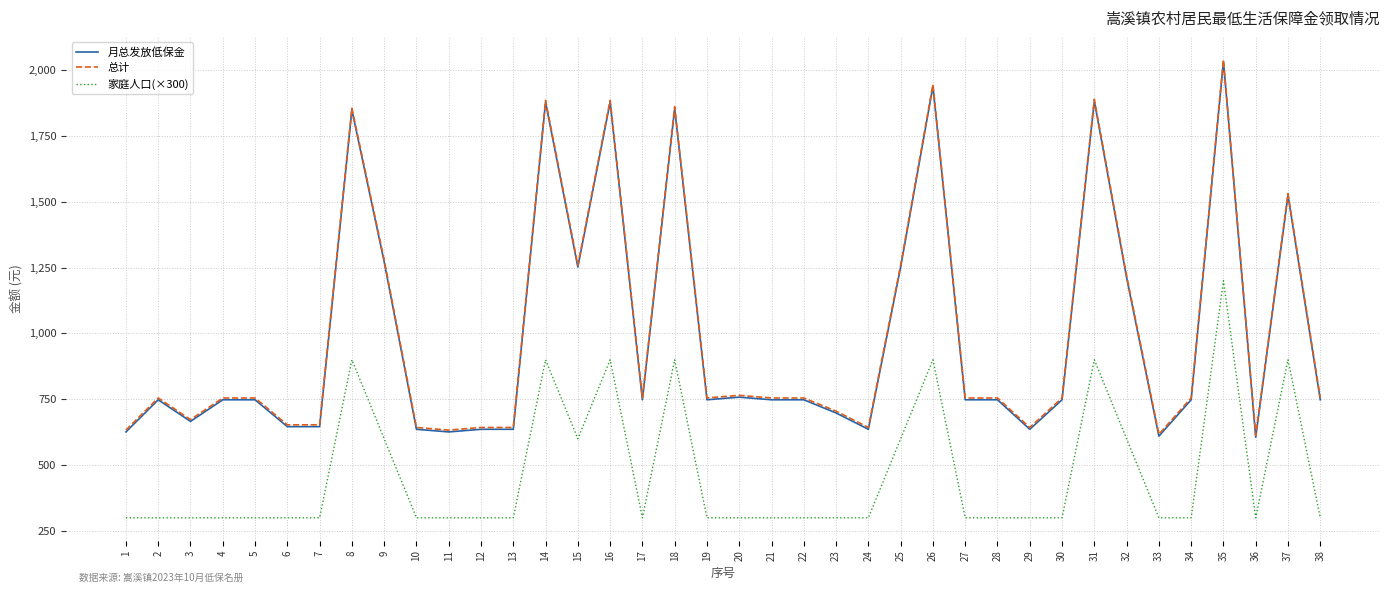

Is the value of 总计 at 12 greater than the value of 月总发放低保金 at 31?

No